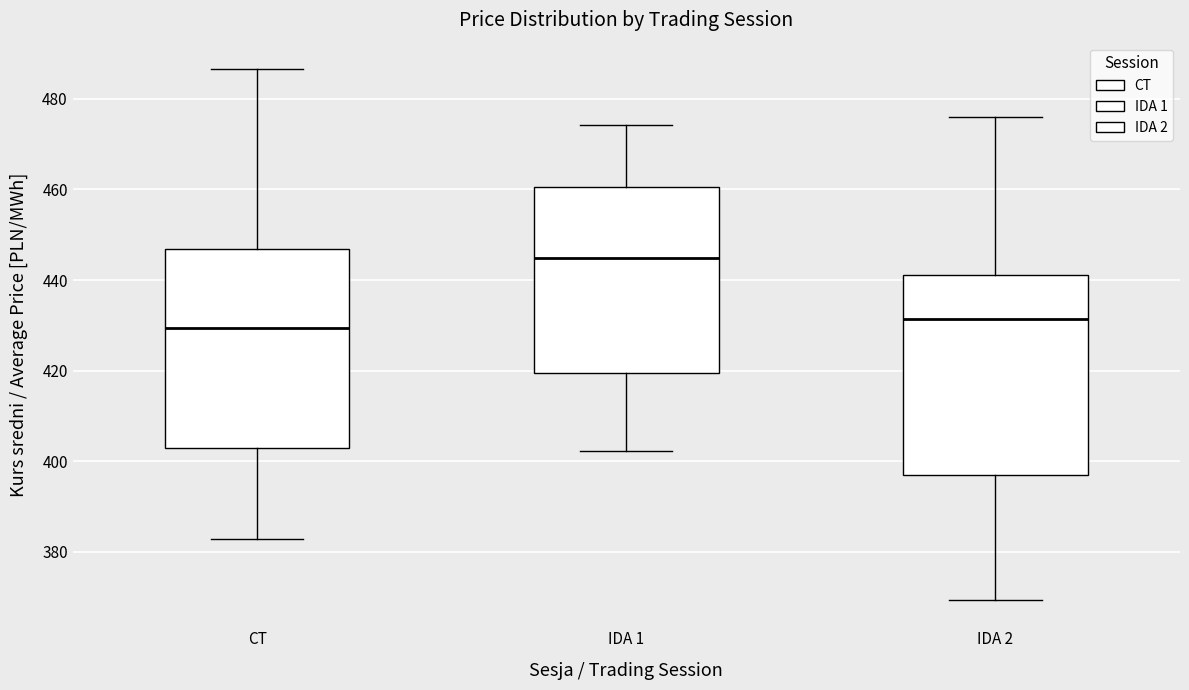

Reading left to right, read every box against the y-axis: the position of its median line, the range the box covers, and the ends of its whiskers. The values are not printed on the chart, so give them approximately, as read against the axis.

CT: median 430, box 402 to 446, whiskers 382 to 486
IDA 1: median 444, box 420 to 460, whiskers 402 to 474
IDA 2: median 432, box 396 to 442, whiskers 370 to 476